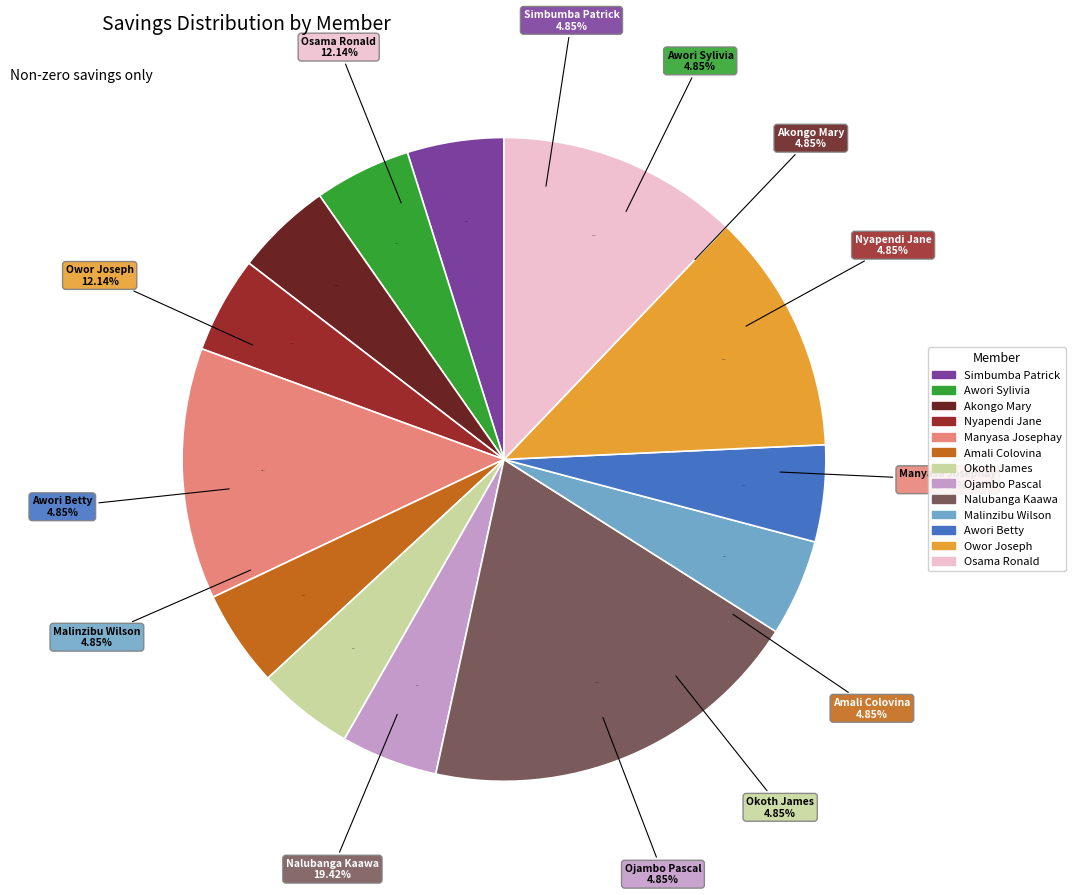

What percentage do Ojambo Pascal and Nalubanga Kaawa together represent?

24.3%